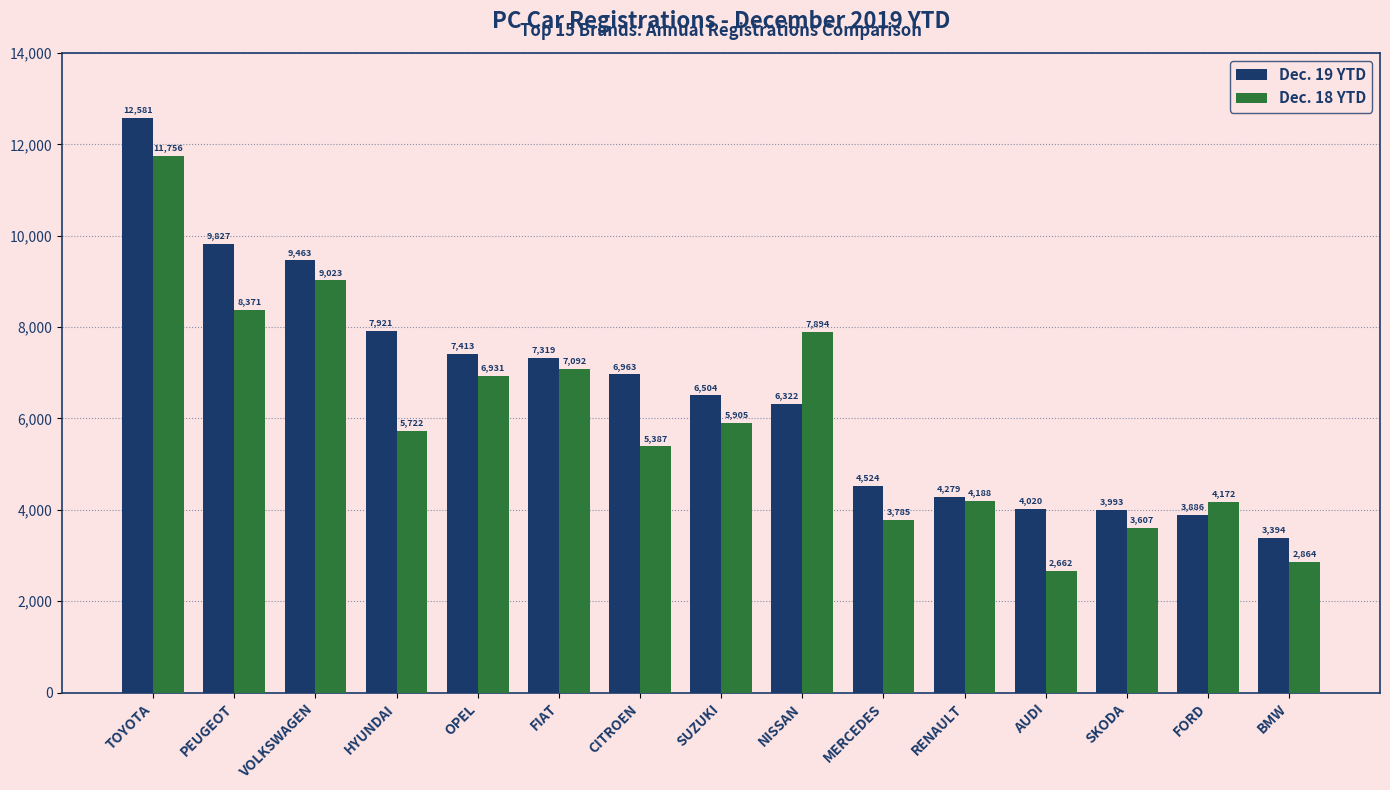

What is the total value across all series at SKODA?

7600